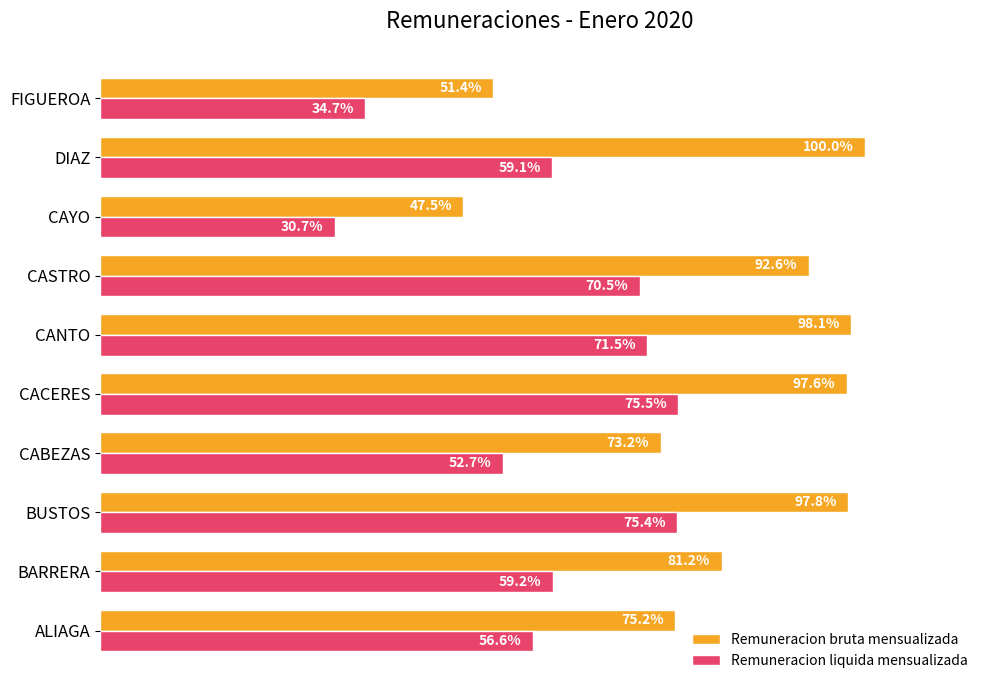

Between ALIAGA and FIGUEROA, which series saw the biggest shift?

Remuneracion bruta mensualizada